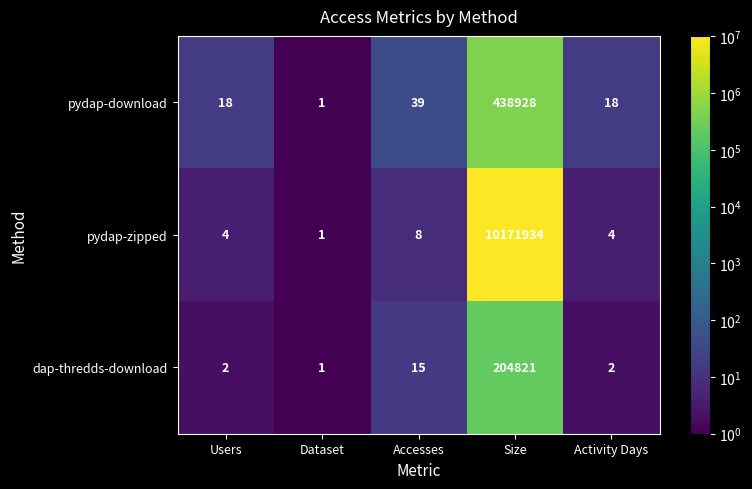

At which category is the sum across all series the highest?

Size